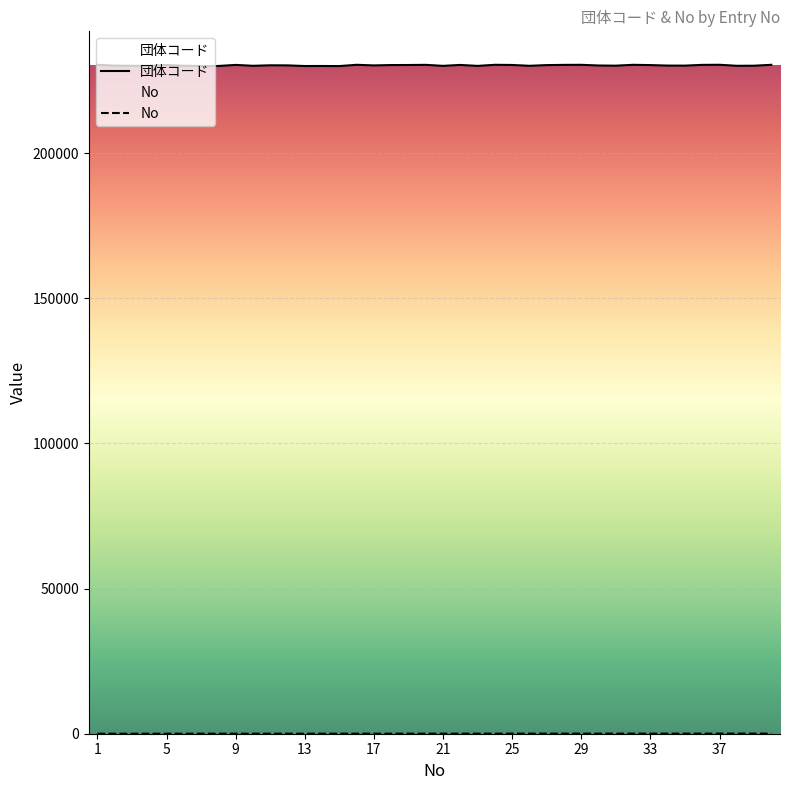

True or false: No and 団体コード cross at least once.

False